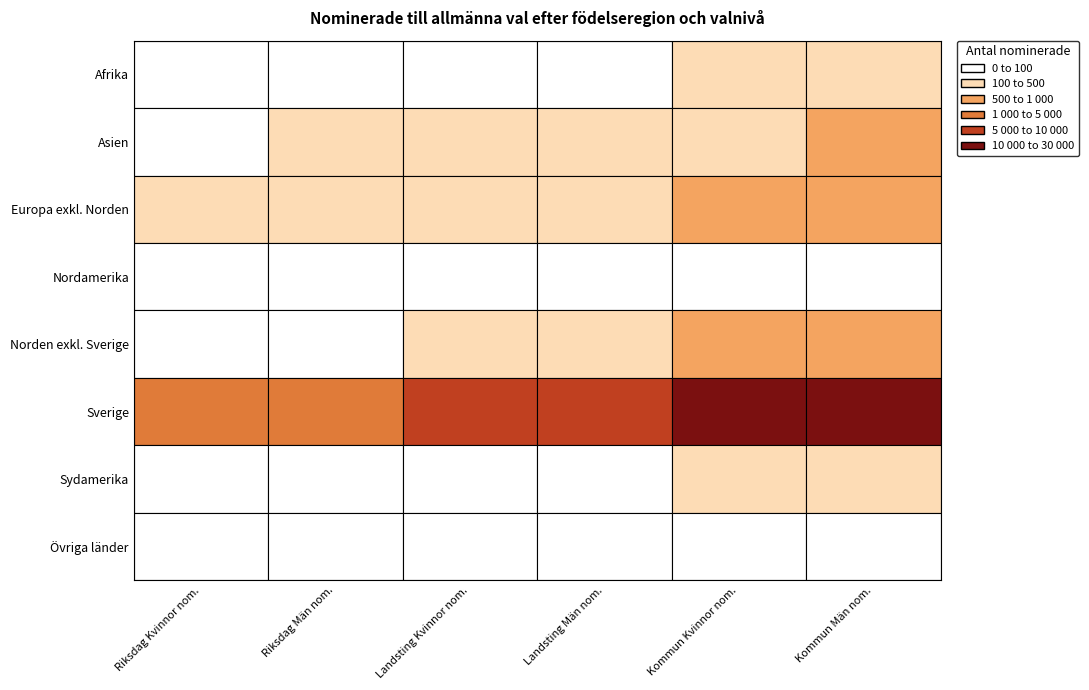

How many values in the Asien series exceed 123?

3